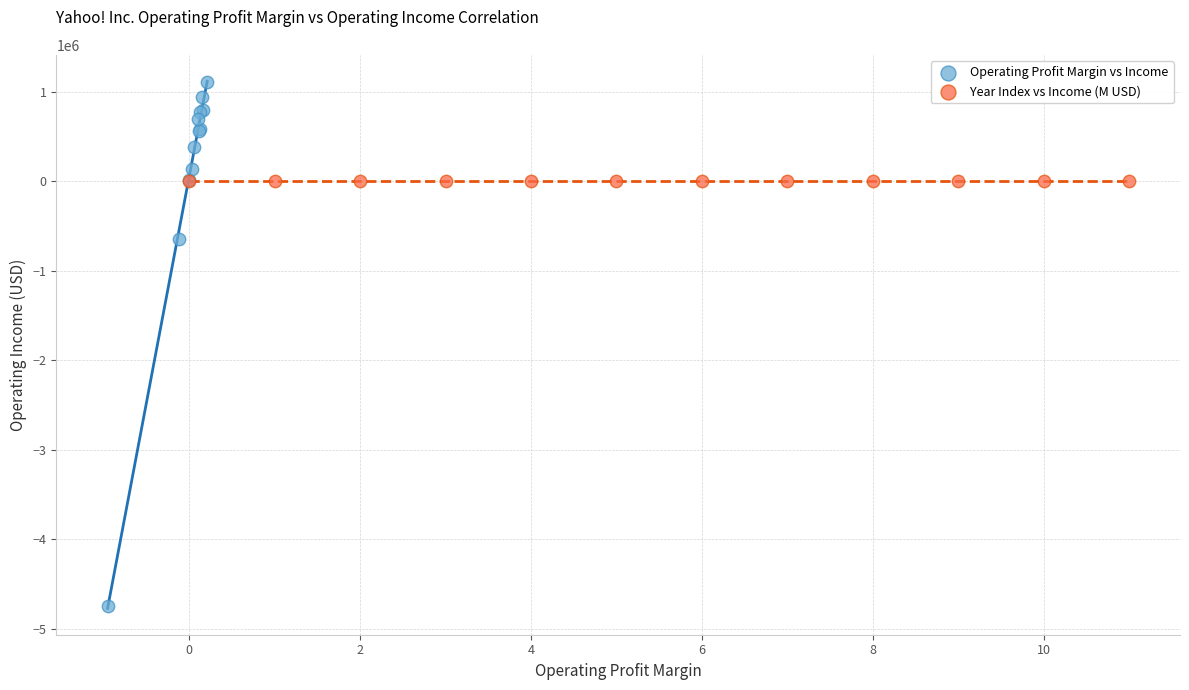

Which series contains the highest Y value?

Operating Profit Margin vs Income